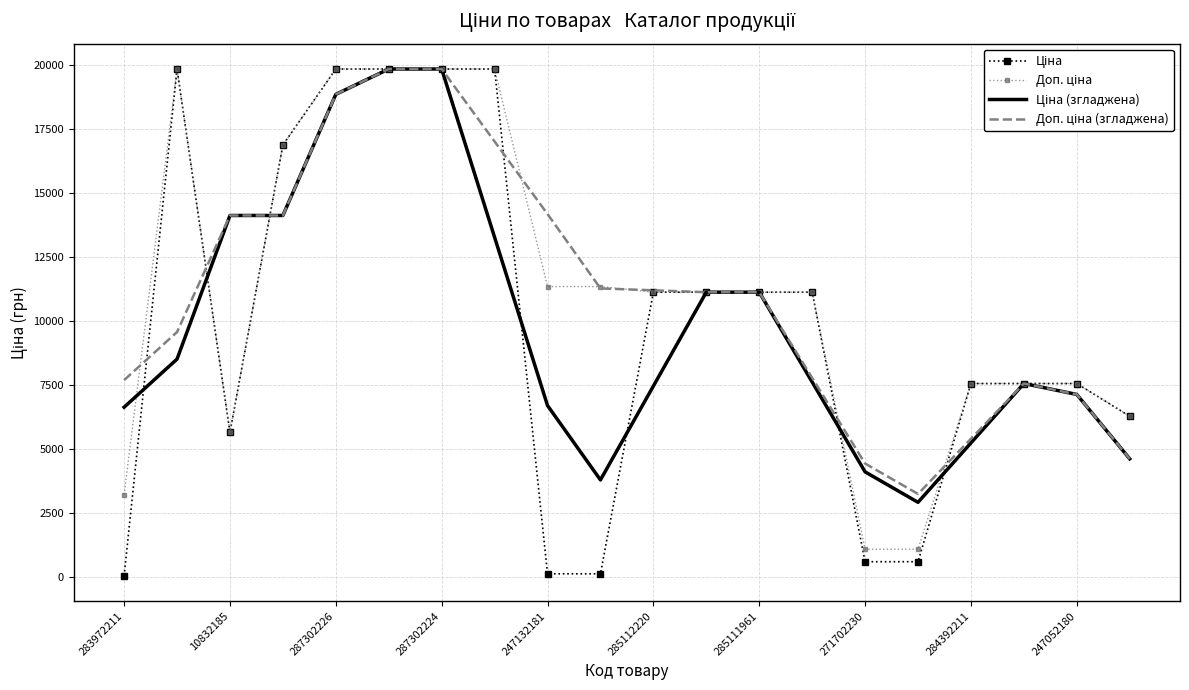

Which series has the largest total across all categories?

Доп. ціна